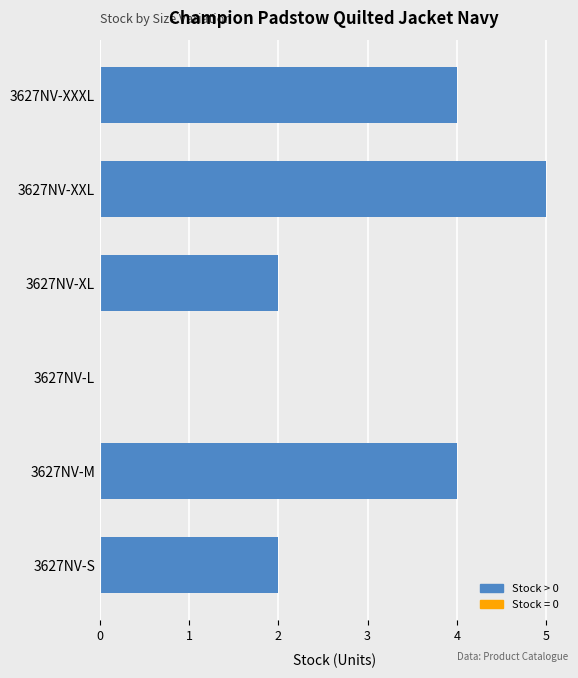

Between 3627NV-S and 3627NV-XXL, which is larger?

3627NV-XXL